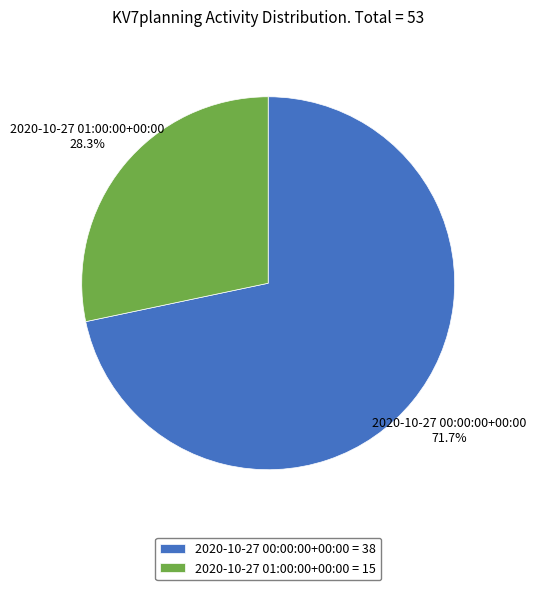

The 2020-10-27 01:00:00+00:00 slice represents 28% of the pie. True or false?

True